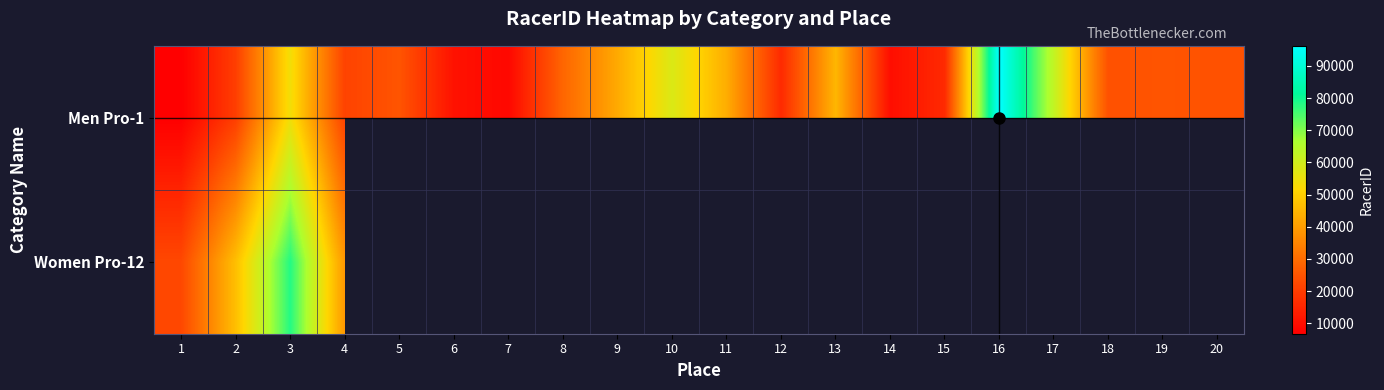

What is the highest value of the Women Pro-12 series?

78154.0